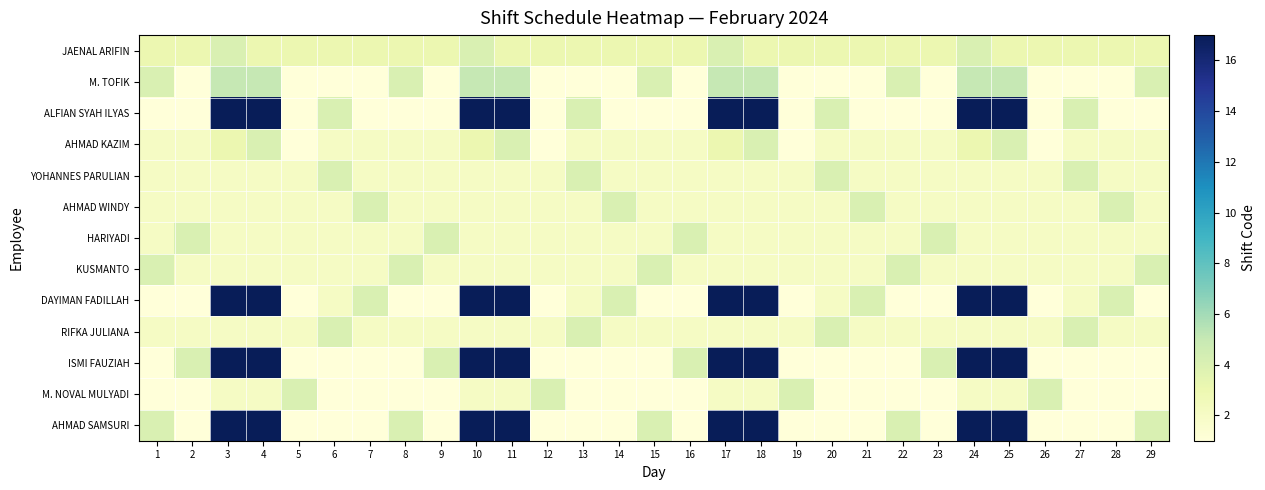

Reading left to right, list all the values displayed in this chart.

JAENAL ARIFIN: 1=3	2=3	3=4	4=3	5=3	6=3	7=3	8=3	9=3	10=4	11=3	12=3	13=3	14=3	15=3	16=3	17=4	18=3	19=3	20=3	21=3	22=3	23=3	24=4	25=3	26=3	27=3	28=3	29=3
M. TOFIK: 1=4	2=1	3=5	4=5	5=1	6=1	7=1	8=4	9=1	10=5	11=5	12=1	13=1	14=1	15=4	16=1	17=5	18=5	19=1	20=1	21=1	22=4	23=1	24=5	25=5	26=1	27=1	28=1	29=4
ALFIAN SYAH ILYAS: 1=1	2=1	3=17	4=17	5=1	6=4	7=1	8=1	9=1	10=17	11=17	12=1	13=4	14=1	15=1	16=1	17=17	18=17	19=1	20=4	21=1	22=1	23=1	24=17	25=17	26=1	27=4	28=1	29=1
AHMAD KAZIM: 1=2	2=2	3=3	4=4	5=1	6=2	7=2	8=2	9=2	10=3	11=4	12=1	13=2	14=2	15=2	16=2	17=3	18=4	19=1	20=2	21=2	22=2	23=2	24=3	25=4	26=1	27=2	28=2	29=2
YOHANNES PARULIAN: 1=2	2=2	3=2	4=2	5=2	6=4	7=2	8=2	9=2	10=2	11=2	12=2	13=4	14=2	15=2	16=2	17=2	18=2	19=2	20=4	21=2	22=2	23=2	24=2	25=2	26=2	27=4	28=2	29=2
AHMAD WINDY: 1=2	2=2	3=2	4=2	5=2	6=2	7=4	8=2	9=2	10=2	11=2	12=2	13=2	14=4	15=2	16=2	17=2	18=2	19=2	20=2	21=4	22=2	23=2	24=2	25=2	26=2	27=2	28=4	29=2
HARIYADI: 1=2	2=4	3=2	4=2	5=2	6=2	7=2	8=2	9=4	10=2	11=2	12=2	13=2	14=2	15=2	16=4	17=2	18=2	19=2	20=2	21=2	22=2	23=4	24=2	25=2	26=2	27=2	28=2	29=2
KUSMANTO: 1=4	2=2	3=2	4=2	5=2	6=2	7=2	8=4	9=2	10=2	11=2	12=2	13=2	14=2	15=4	16=2	17=2	18=2	19=2	20=2	21=2	22=4	23=2	24=2	25=2	26=2	27=2	28=2	29=4
DAYIMAN FADILLAH: 1=1	2=1	3=17	4=17	5=1	6=2	7=4	8=1	9=1	10=17	11=17	12=1	13=2	14=4	15=1	16=1	17=17	18=17	19=1	20=2	21=4	22=1	23=1	24=17	25=17	26=1	27=2	28=4	29=1
RIFKA JULIANA: 1=2	2=2	3=2	4=2	5=2	6=4	7=2	8=2	9=2	10=2	11=2	12=2	13=4	14=2	15=2	16=2	17=2	18=2	19=2	20=4	21=2	22=2	23=2	24=2	25=2	26=2	27=4	28=2	29=2
ISMI FAUZIAH: 1=1	2=4	3=17	4=17	5=1	6=1	7=1	8=1	9=4	10=17	11=17	12=1	13=1	14=1	15=1	16=4	17=17	18=17	19=1	20=1	21=1	22=1	23=4	24=17	25=17	26=1	27=1	28=1	29=1
M. NOVAL MULYADI: 1=1	2=1	3=2	4=2	5=4	6=1	7=1	8=1	9=1	10=2	11=2	12=4	13=1	14=1	15=1	16=1	17=2	18=2	19=4	20=1	21=1	22=1	23=1	24=2	25=2	26=4	27=1	28=1	29=1
AHMAD SAMSURI: 1=4	2=1	3=17	4=17	5=1	6=1	7=1	8=4	9=1	10=17	11=17	12=1	13=1	14=1	15=4	16=1	17=17	18=17	19=1	20=1	21=1	22=4	23=1	24=17	25=17	26=1	27=1	28=1	29=4